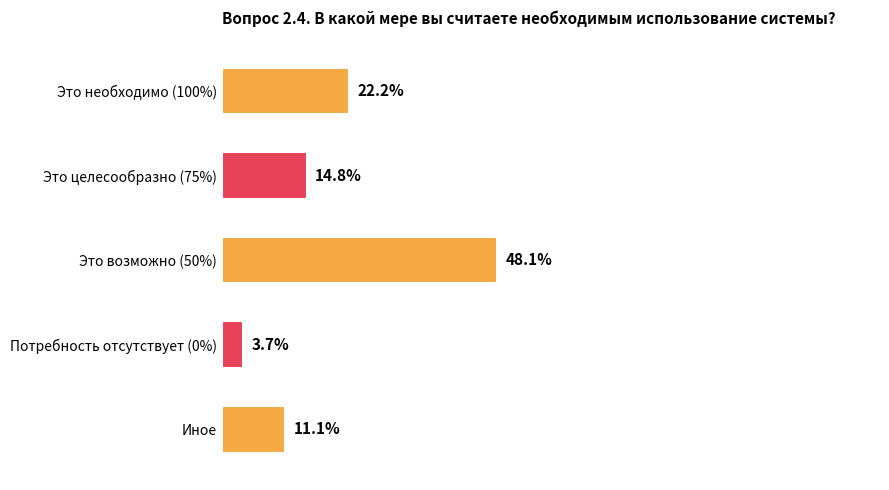

Which has a higher value, Это целесообразно (75%) or Потребность отсутствует (0%)?

Это целесообразно (75%)